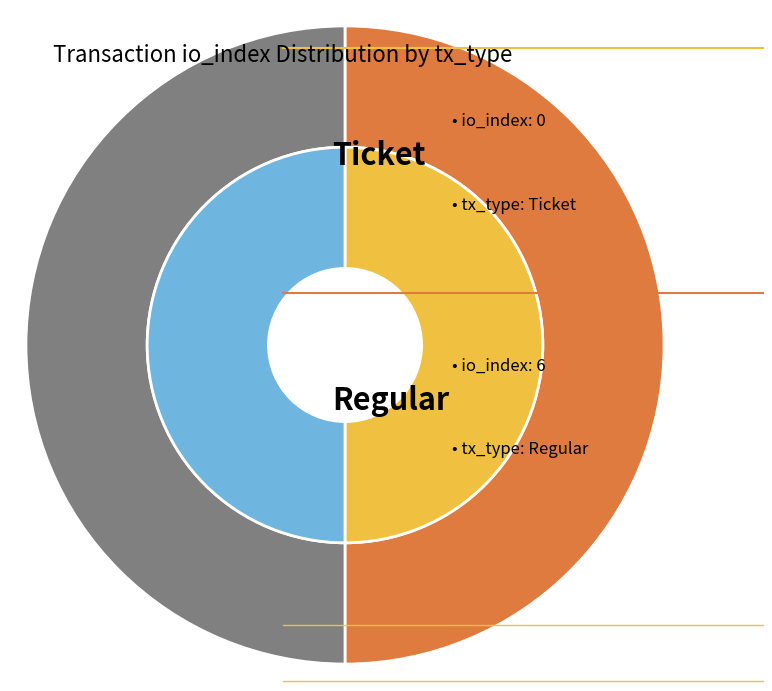

Is it true that Regular is 99% of the pie?

False